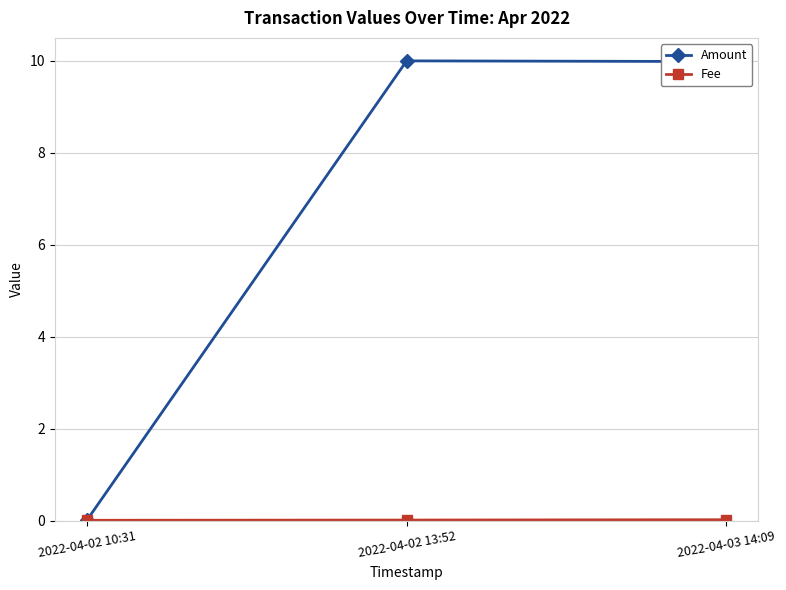

What is the average value of the Amount series?

6.7